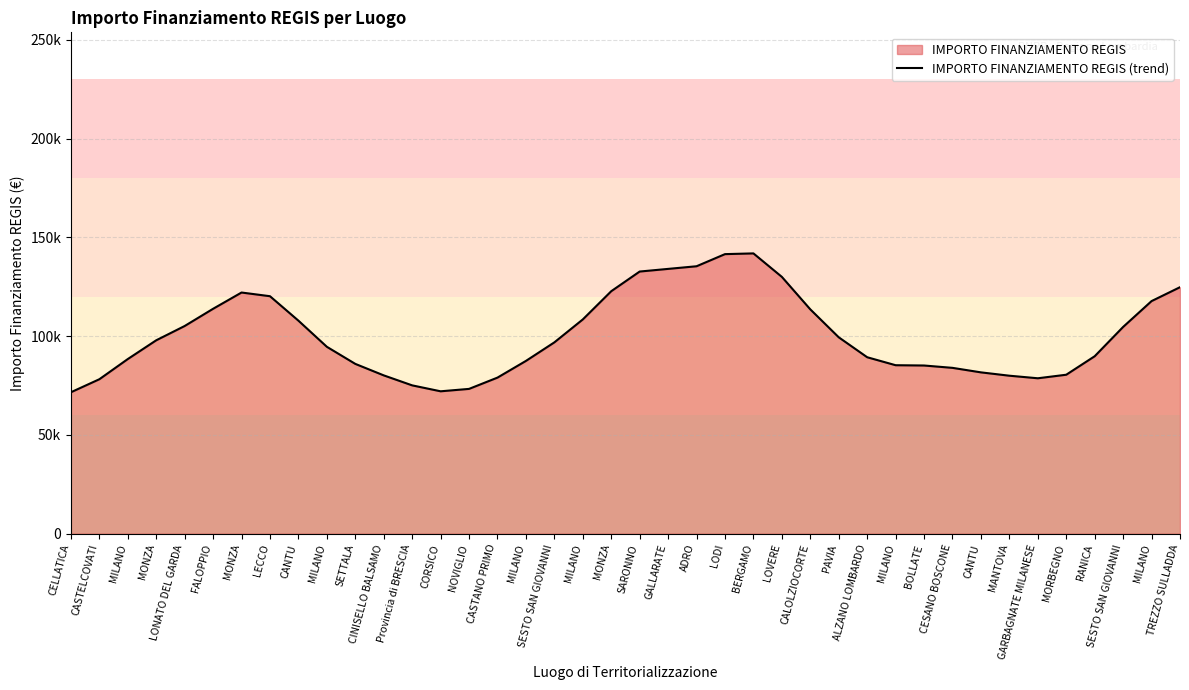

How many series are shown in this chart?

1